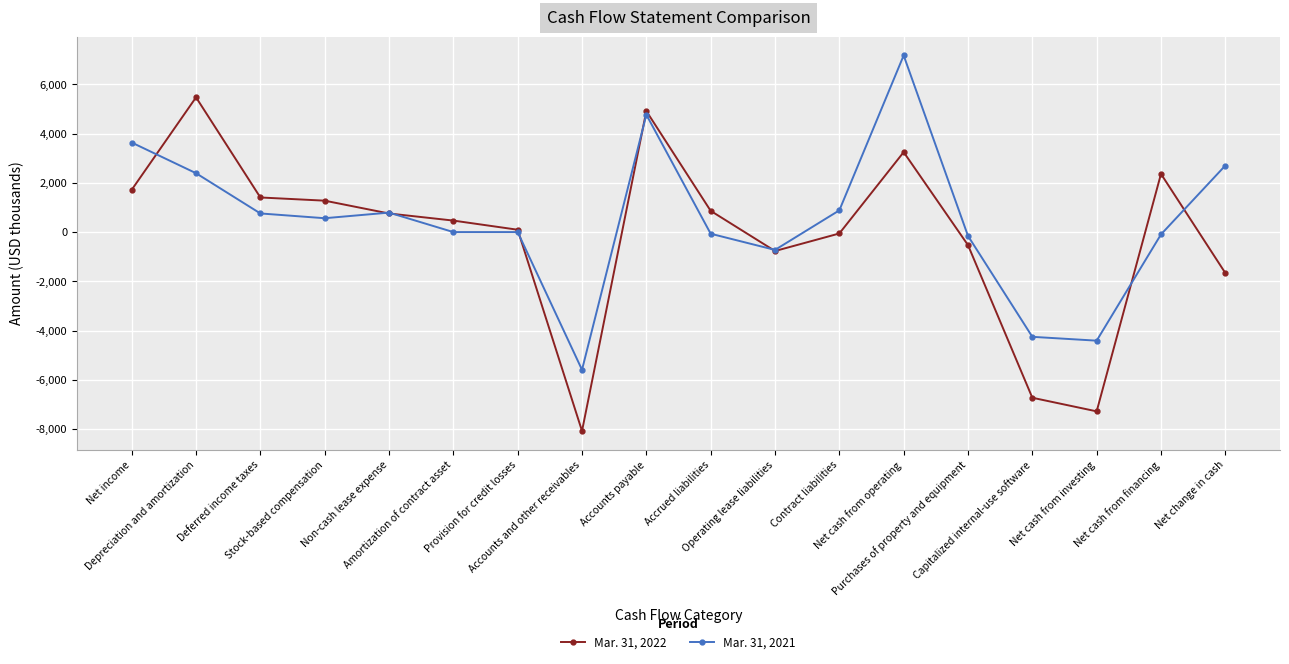

How many lines are shown in the chart?

2